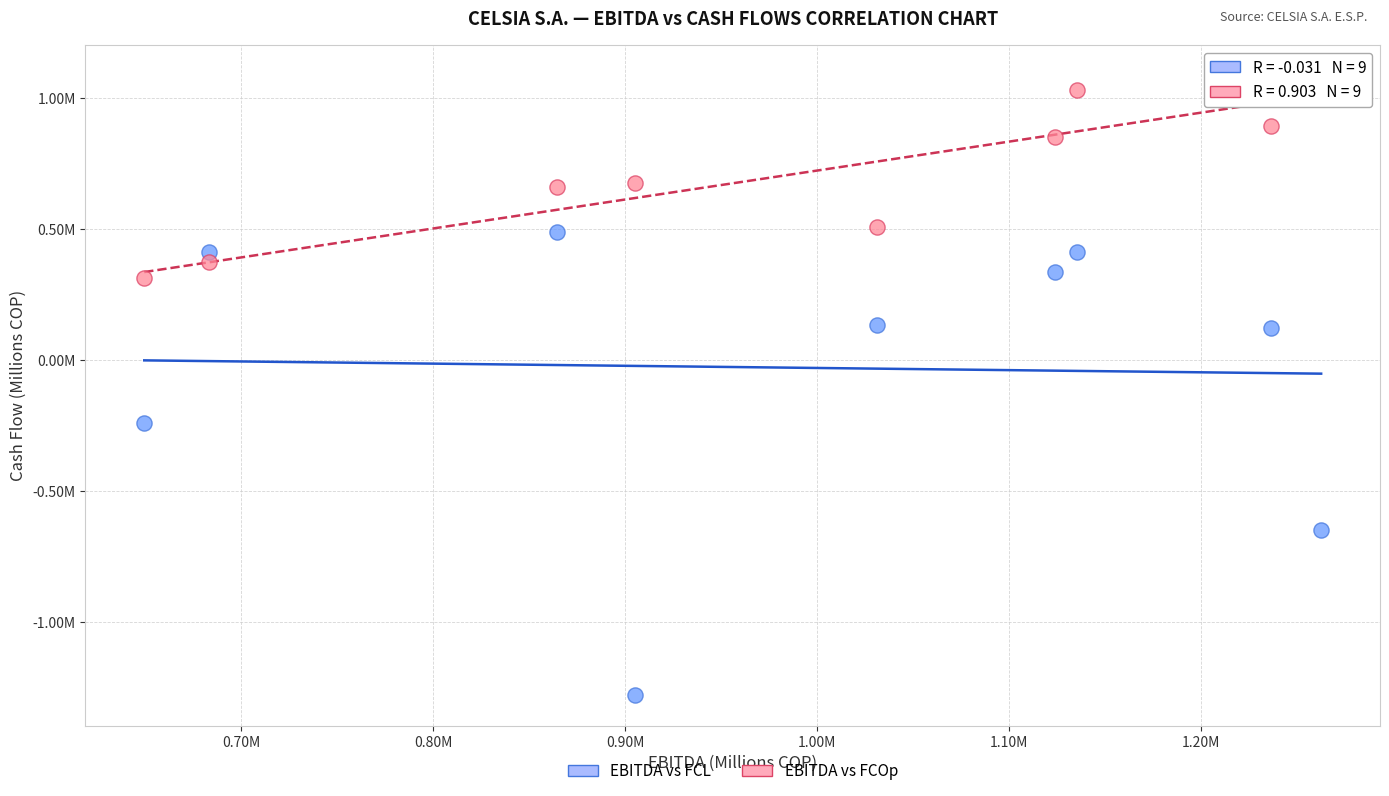

Which series reaches the maximum Y coordinate?

EBITDA vs FCOp